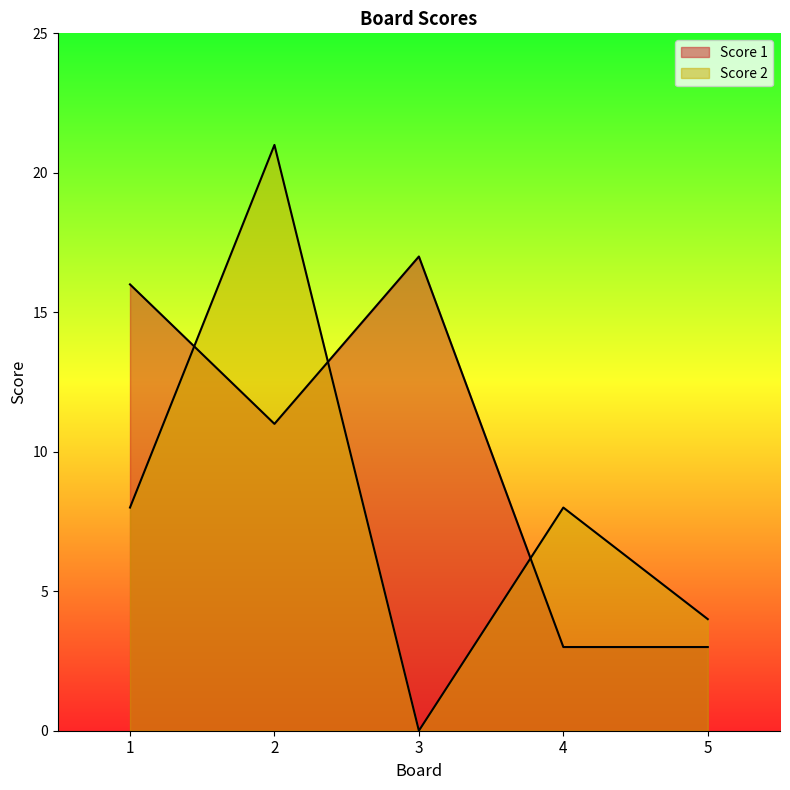

What is the spread (max minus min) of values at 5?

1